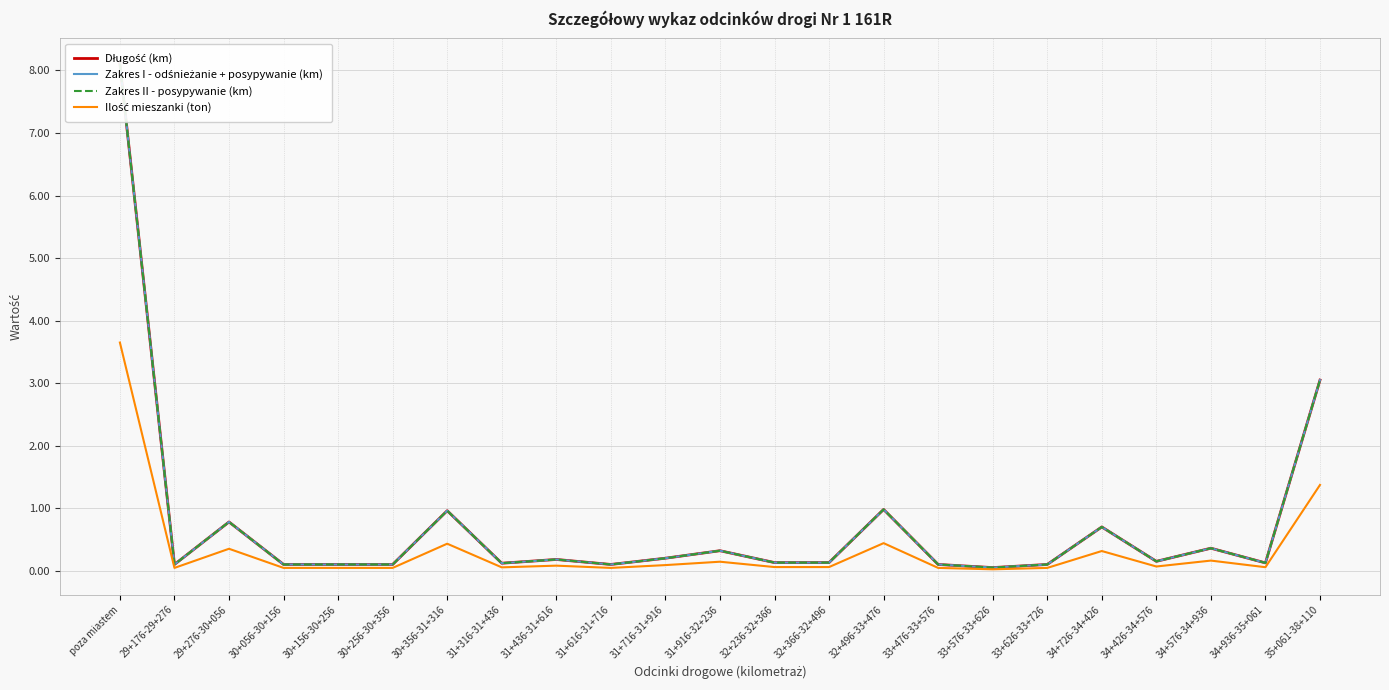

Reading left to right, transcribe all the data shown in this chart.

Długość (km): poza miastem=8.1	29+176-29+276=0.1	29+276-30+056=0.8	30+056-30+156=0.1	30+156-30+256=0.1	30+256-30+356=0.1	30+356-31+316=1.0	31+316-31+436=0.1	31+436-31+616=0.2	31+616-31+716=0.1	31+716-31+916=0.2	31+916-32+236=0.3	32+236-32+366=0.1	32+366-32+496=0.1	32+496-33+476=1.0	33+476-33+576=0.1	33+576-33+626=0.1	33+626-33+726=0.1	34+726-34+426=0.7	34+426-34+576=0.1	34+576-34+936=0.4	34+936-35+061=0.1	35+061-38+110=3.0
Zakres I - odśnieżanie + posypywanie (km): poza miastem=8.1	29+176-29+276=0.1	29+276-30+056=0.8	30+056-30+156=0.1	30+156-30+256=0.1	30+256-30+356=0.1	30+356-31+316=1.0	31+316-31+436=0.1	31+436-31+616=0.2	31+616-31+716=0.1	31+716-31+916=0.2	31+916-32+236=0.3	32+236-32+366=0.1	32+366-32+496=0.1	32+496-33+476=1.0	33+476-33+576=0.1	33+576-33+626=0.1	33+626-33+726=0.1	34+726-34+426=0.7	34+426-34+576=0.1	34+576-34+936=0.4	34+936-35+061=0.1	35+061-38+110=3.0
Zakres II - posypywanie (km): poza miastem=8.1	29+176-29+276=0.1	29+276-30+056=0.8	30+056-30+156=0.1	30+156-30+256=0.1	30+256-30+356=0.1	30+356-31+316=1.0	31+316-31+436=0.1	31+436-31+616=0.2	31+616-31+716=0.1	31+716-31+916=0.2	31+916-32+236=0.3	32+236-32+366=0.1	32+366-32+496=0.1	32+496-33+476=1.0	33+476-33+576=0.1	33+576-33+626=0.1	33+626-33+726=0.1	34+726-34+426=0.7	34+426-34+576=0.1	34+576-34+936=0.4	34+936-35+061=0.1	35+061-38+110=3.0
Ilość mieszanki (ton): poza miastem=3.6	29+176-29+276=0.0	29+276-30+056=0.4	30+056-30+156=0.0	30+156-30+256=0.0	30+256-30+356=0.0	30+356-31+316=0.4	31+316-31+436=0.1	31+436-31+616=0.1	31+616-31+716=0.0	31+716-31+916=0.1	31+916-32+236=0.1	32+236-32+366=0.1	32+366-32+496=0.1	32+496-33+476=0.4	33+476-33+576=0.0	33+576-33+626=0.0	33+626-33+726=0.0	34+726-34+426=0.3	34+426-34+576=0.1	34+576-34+936=0.2	34+936-35+061=0.1	35+061-38+110=1.4